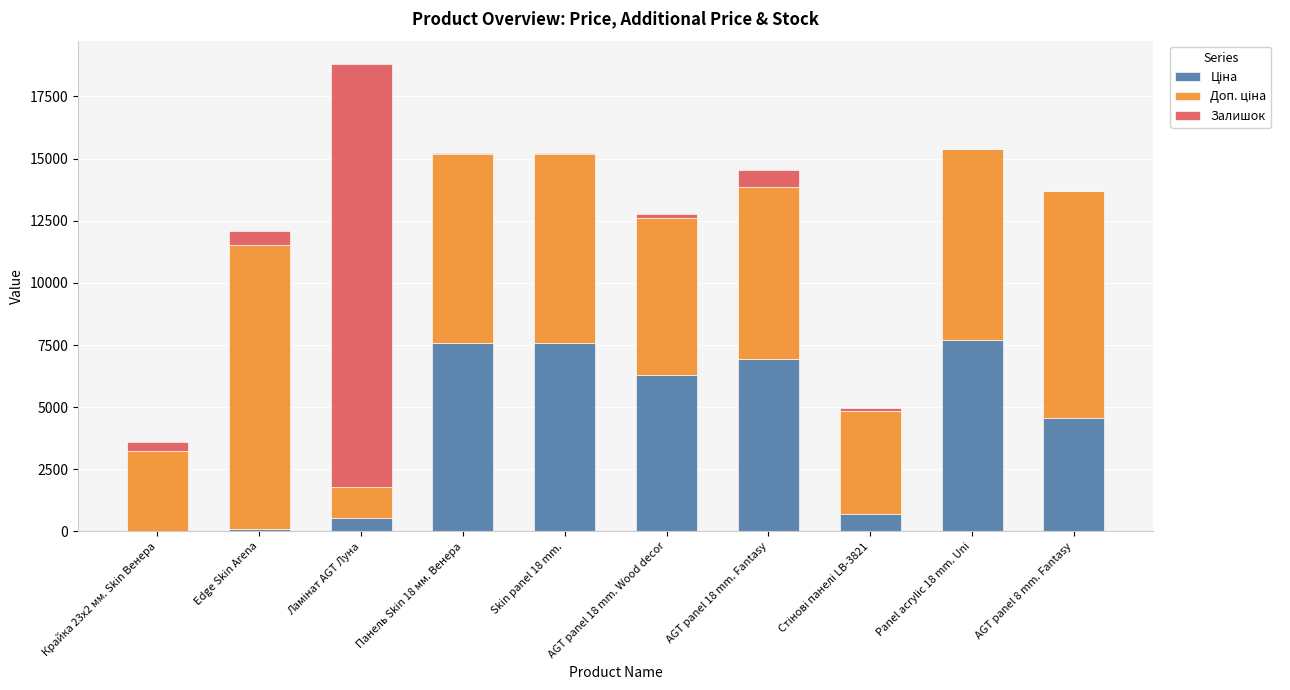

List the series in order of their overall mean, highest first.

Доп. ціна, Ціна, Залишок